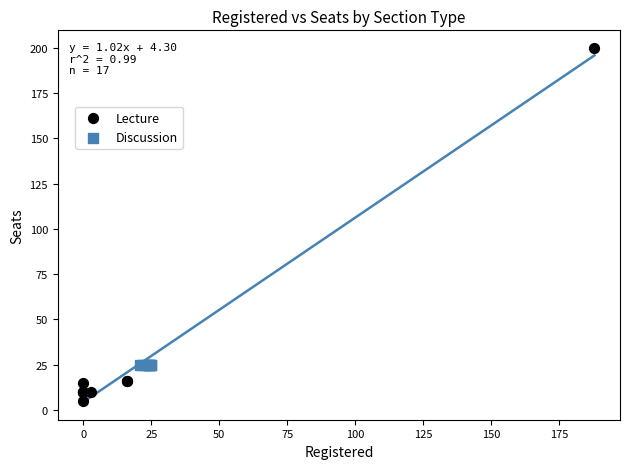

Which series reaches the minimum Y coordinate?

Lecture